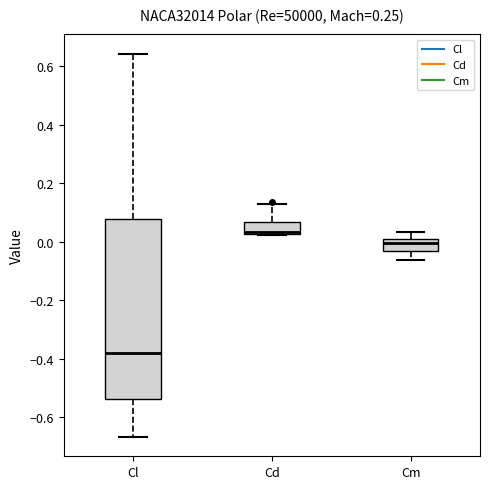

Which box is the tallest, from its lower edge to its upper edge?

Cl